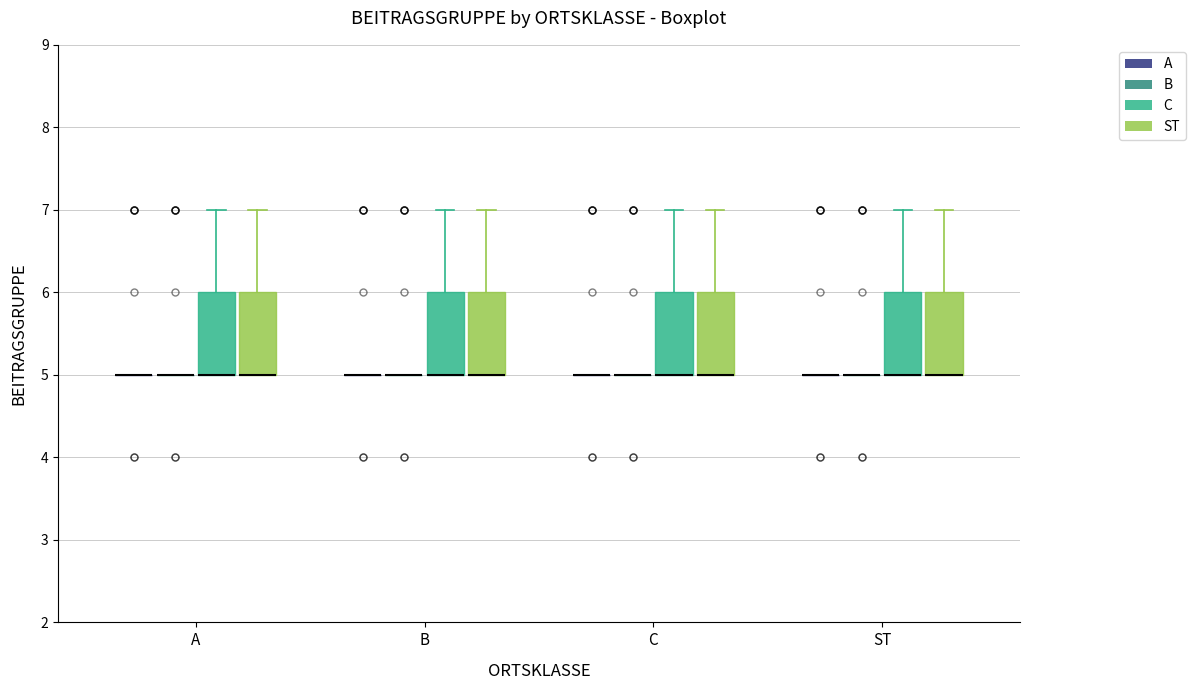

Reading left to right, read every box against the y-axis: the position of its median line, the range the box covers, and the ends of its whiskers. The values are not printed on the chart, so give them approximately, as read against the axis.

A (A): box collapsed to a line at 5, whiskers 5 to 5
A (B): box collapsed to a line at 5, whiskers 5 to 5
A (C): median 5 (drawn on the box's lower edge), box 5 to 6, whiskers 5 to 7
A (ST): median 5 (drawn on the box's lower edge), box 5 to 6, whiskers 5 to 7
B (A): box collapsed to a line at 5, whiskers 5 to 5
B (B): box collapsed to a line at 5, whiskers 5 to 5
B (C): median 5 (drawn on the box's lower edge), box 5 to 6, whiskers 5 to 7
B (ST): median 5 (drawn on the box's lower edge), box 5 to 6, whiskers 5 to 7
C (A): box collapsed to a line at 5, whiskers 5 to 5
C (B): box collapsed to a line at 5, whiskers 5 to 5
C (C): median 5 (drawn on the box's lower edge), box 5 to 6, whiskers 5 to 7
C (ST): median 5 (drawn on the box's lower edge), box 5 to 6, whiskers 5 to 7
ST (A): box collapsed to a line at 5, whiskers 5 to 5
ST (B): box collapsed to a line at 5, whiskers 5 to 5
ST (C): median 5 (drawn on the box's lower edge), box 5 to 6, whiskers 5 to 7
ST (ST): median 5 (drawn on the box's lower edge), box 5 to 6, whiskers 5 to 7